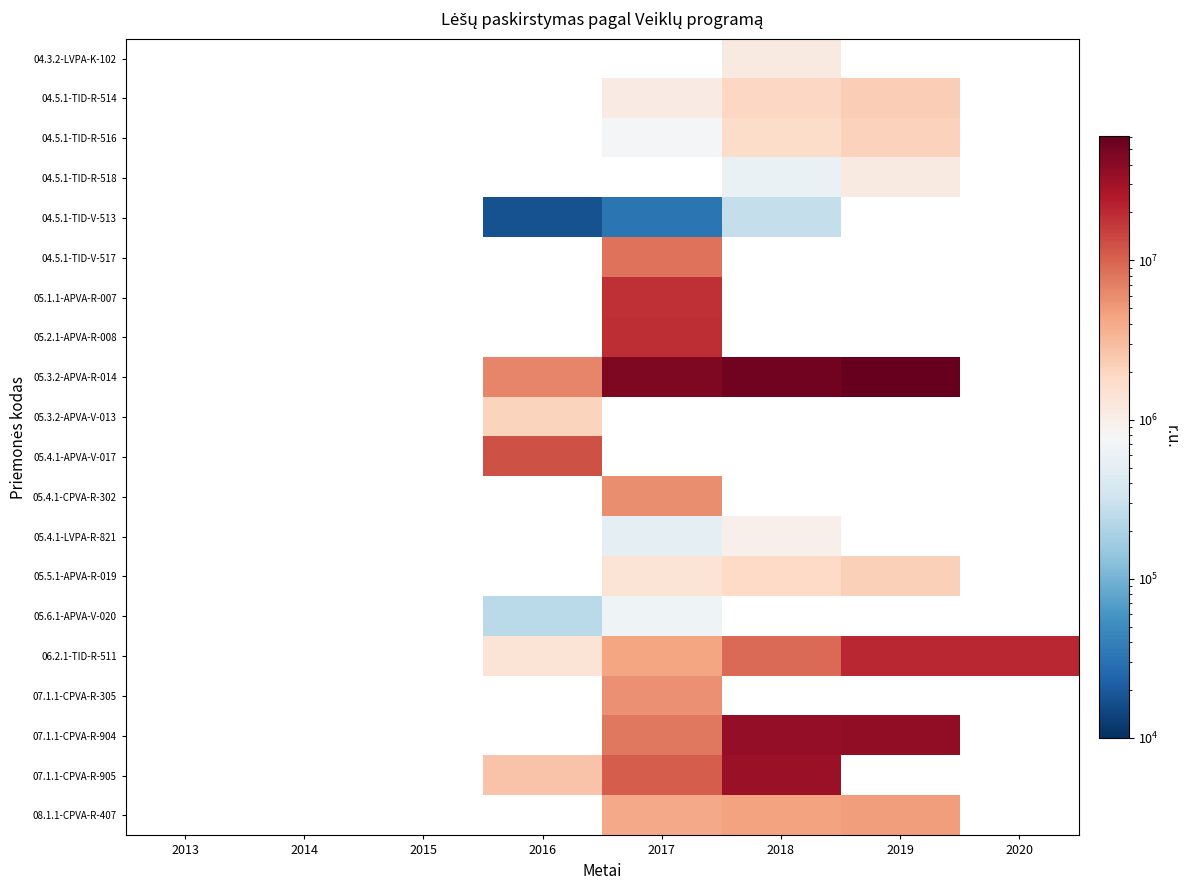

Which has a higher value, 2016 or 2017?

2017